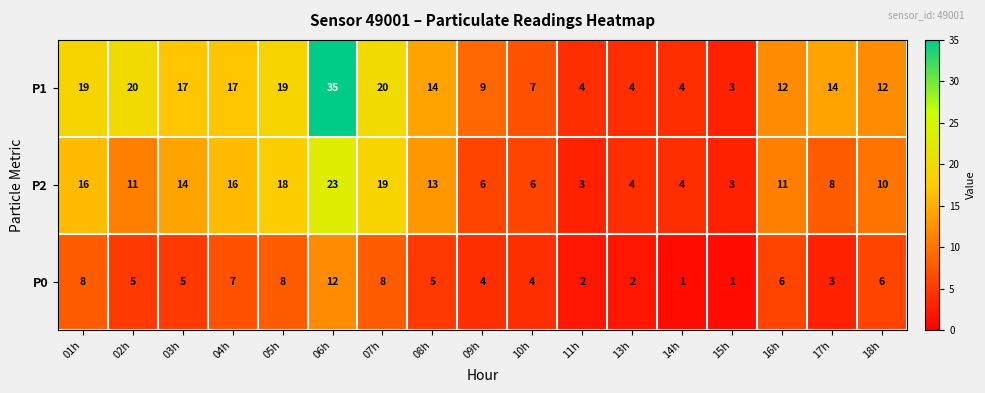

Which series has the largest total across all categories?

P1